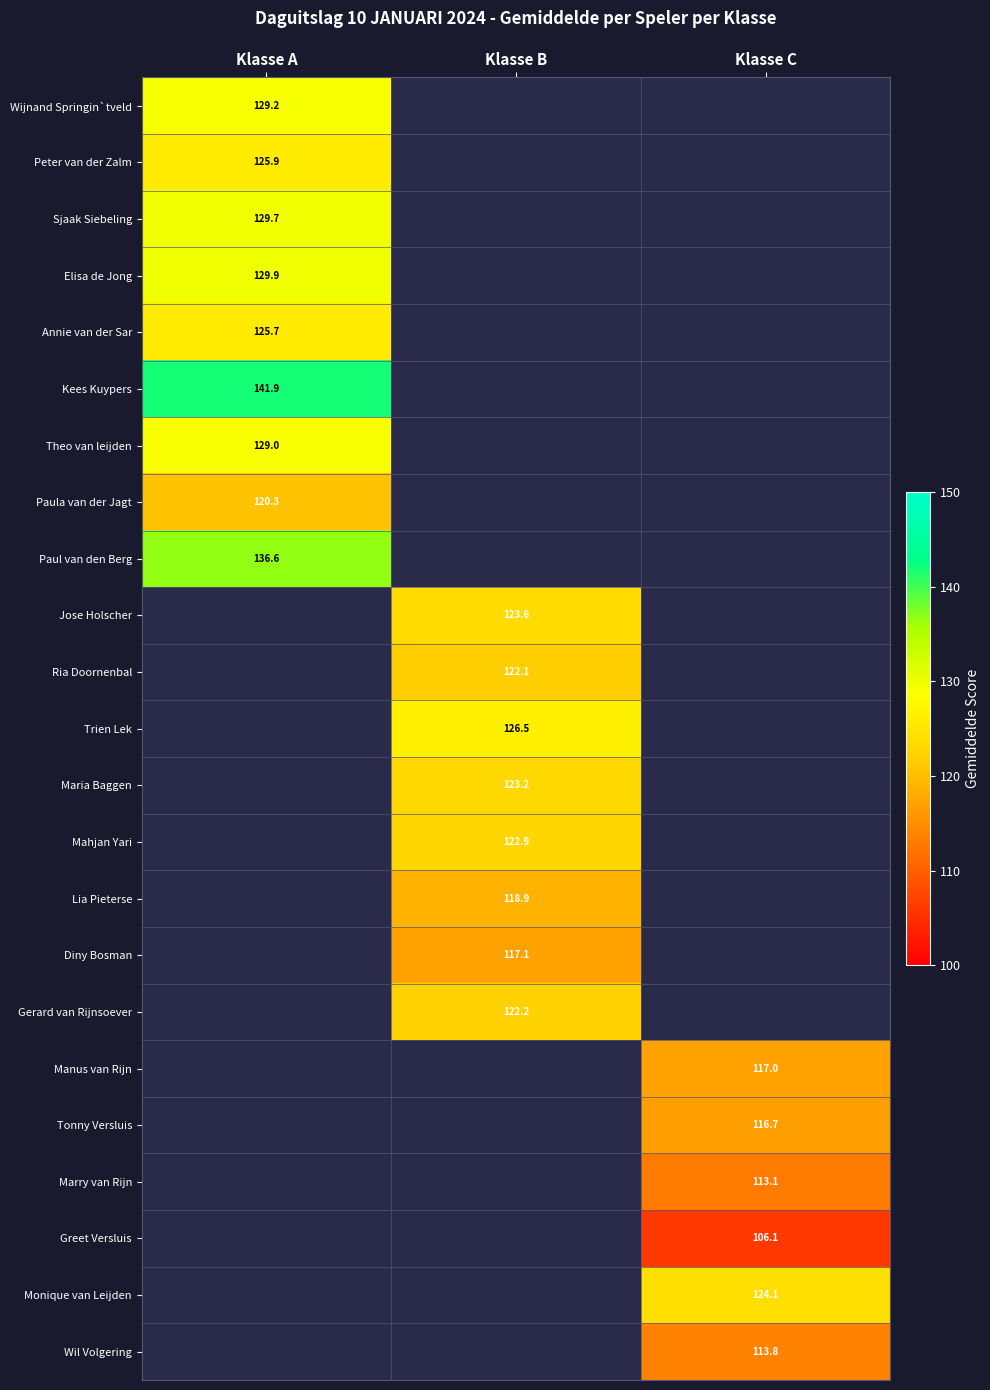

Which label corresponds to the smallest value in the chart?

Klasse C